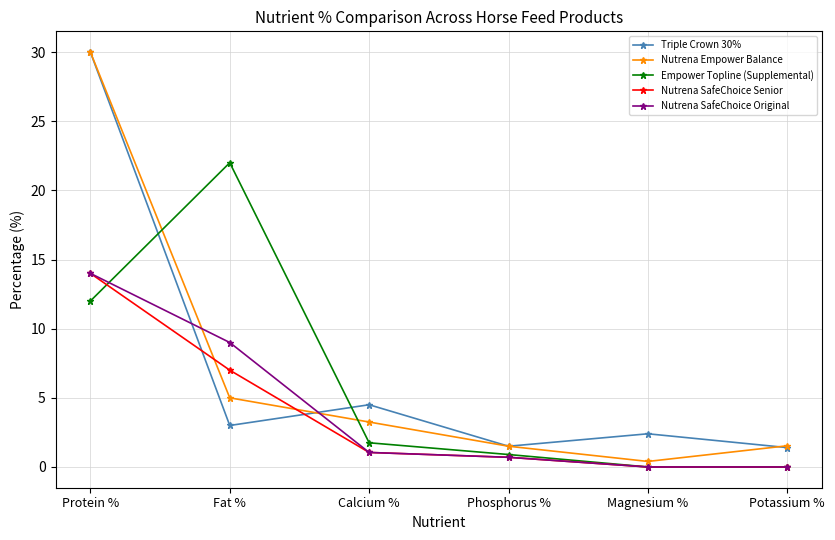

What is the label of the 1st point from the left?

Protein %